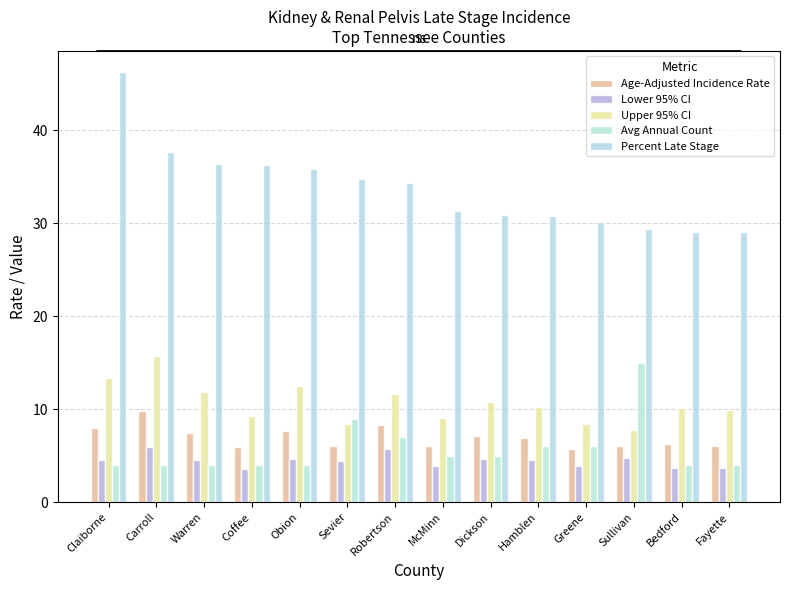

True or false: Upper 95% CI has a value of 23.3 at Carroll.

False